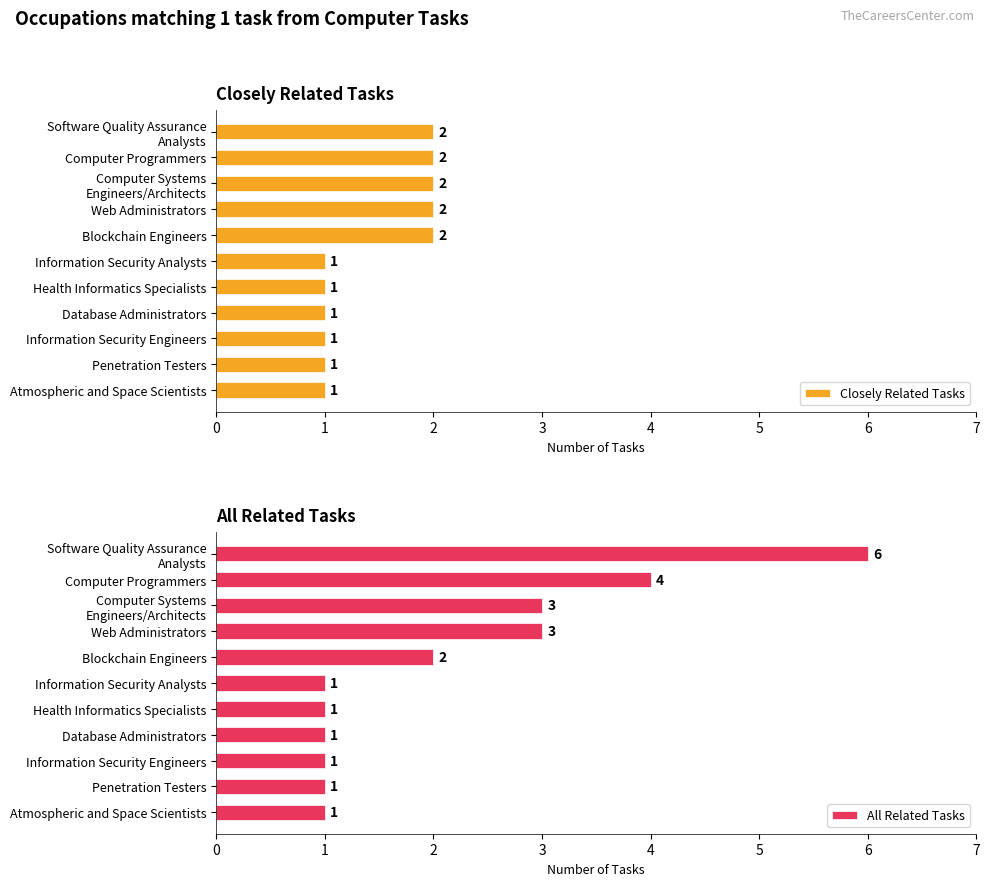

How many groups of bars are there?

11